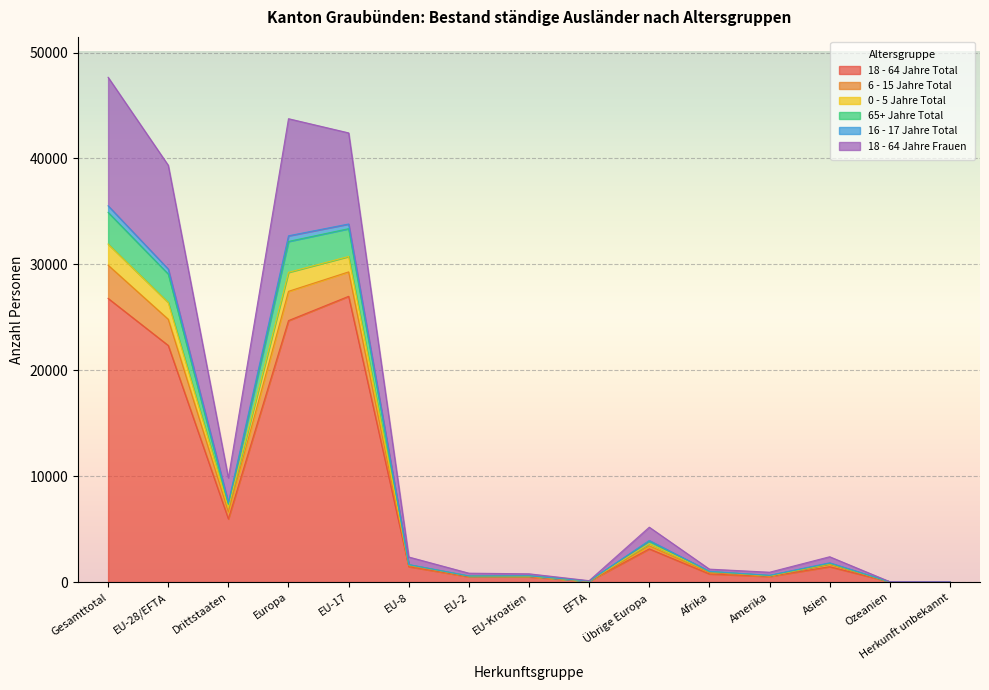

Where is 16 - 17 Jahre Total nearest to the value 15974?

Drittstaaten